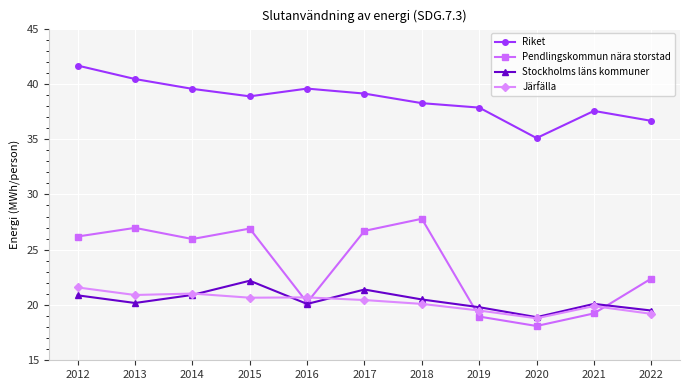

The Järfälla series shows 18.8 at 2020. True or false?

True